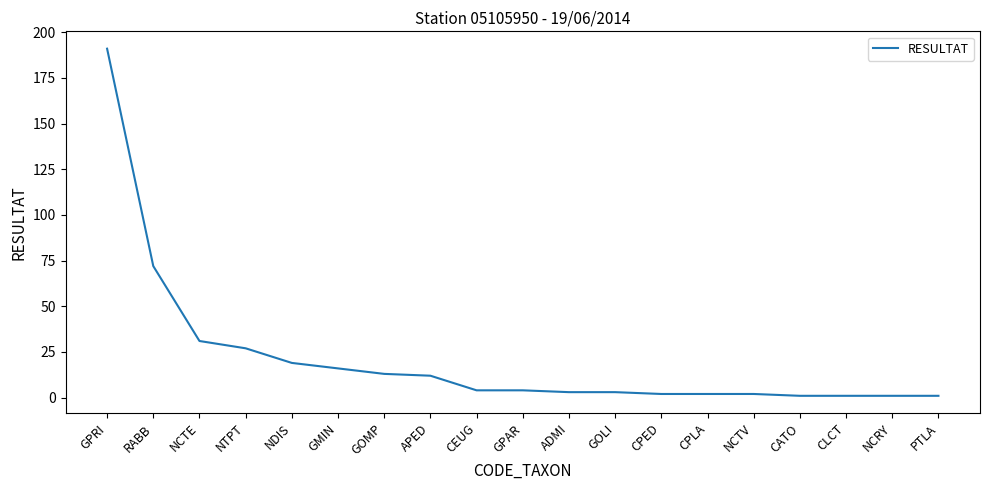

What is the difference between the maximum and minimum values?

190